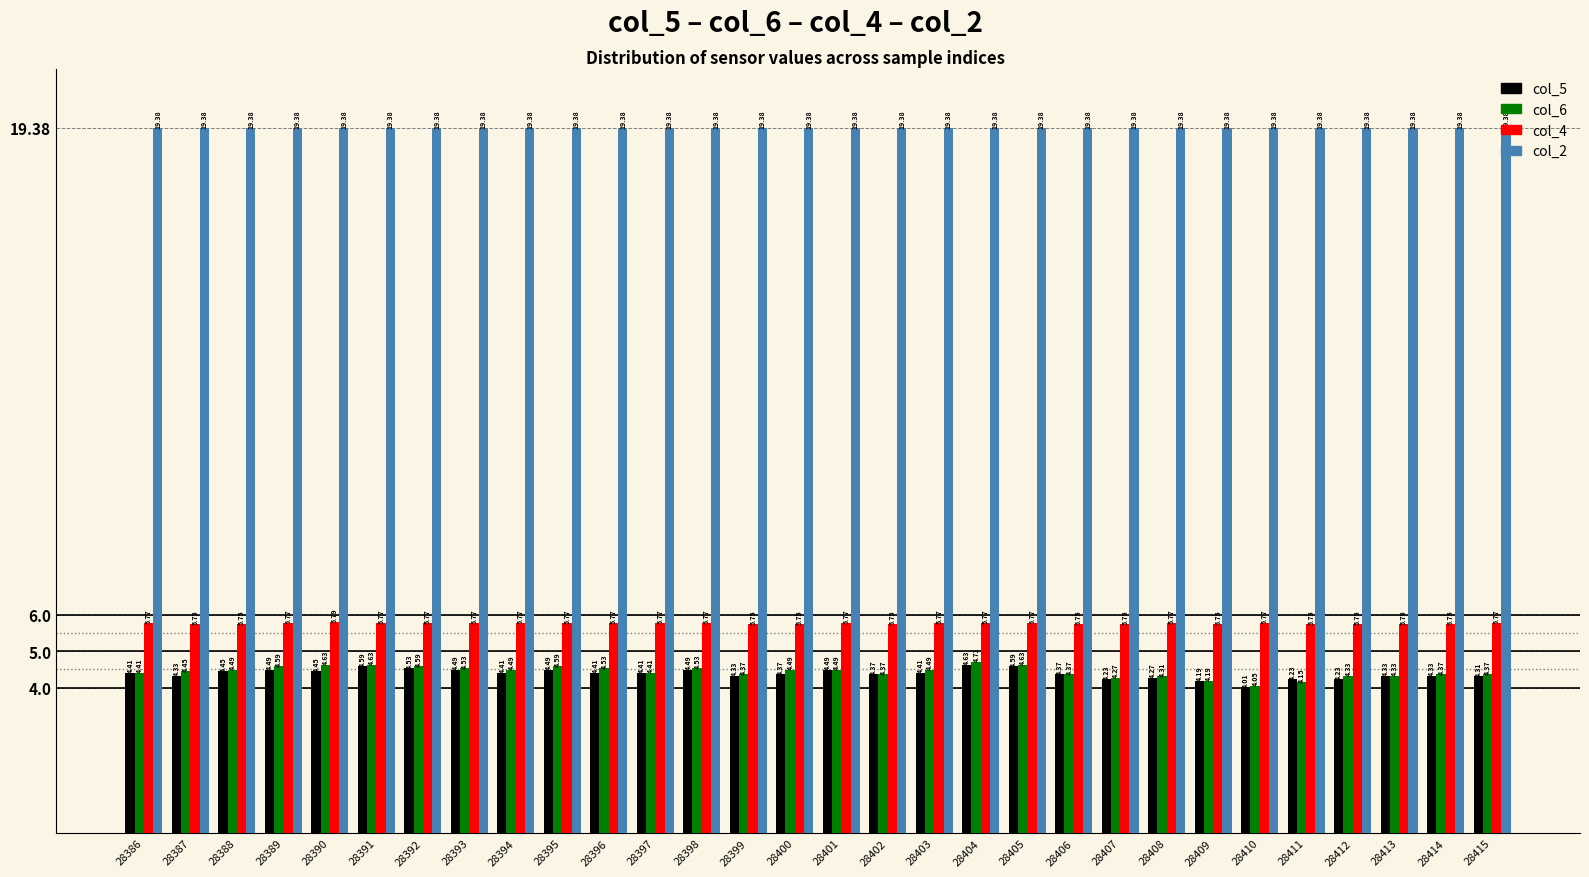

What is the total value across all series at 28391?

34.4